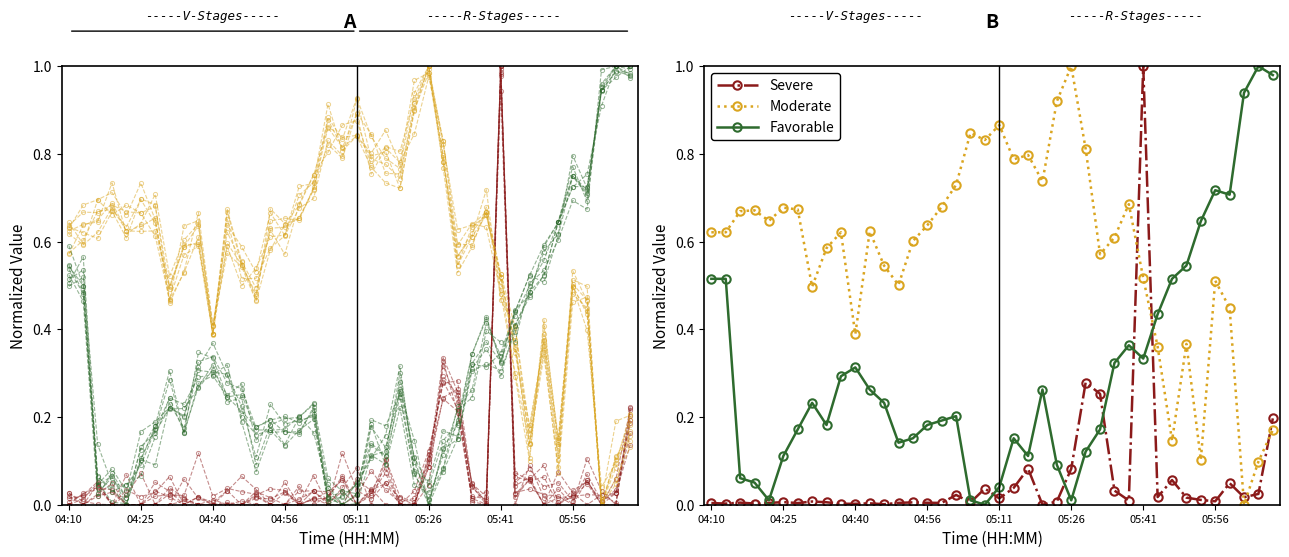

What is the value of the Moderate point at the 2nd from the left?

0.6